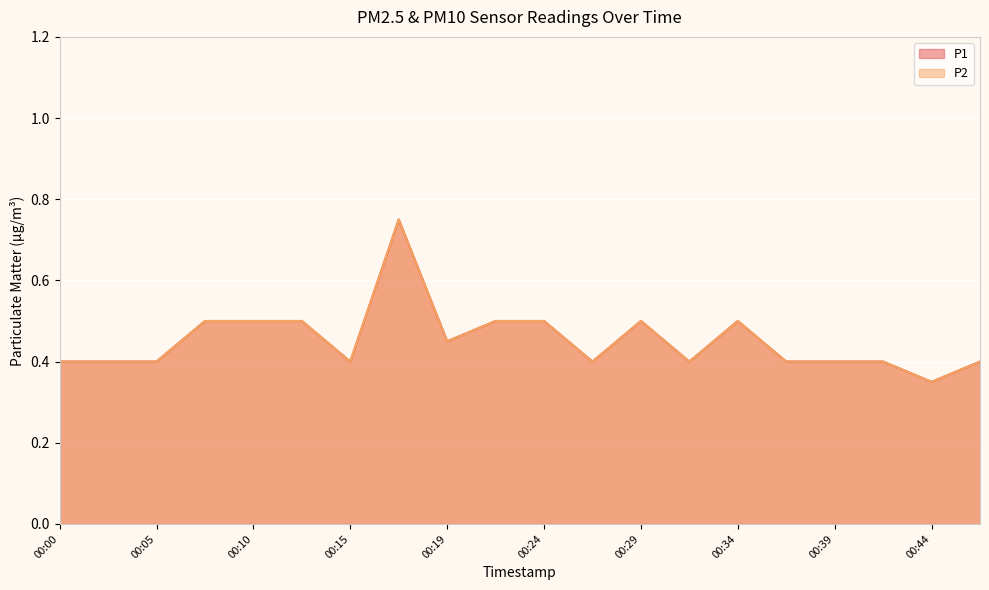

Read the P1 value at 00:19.

0.5